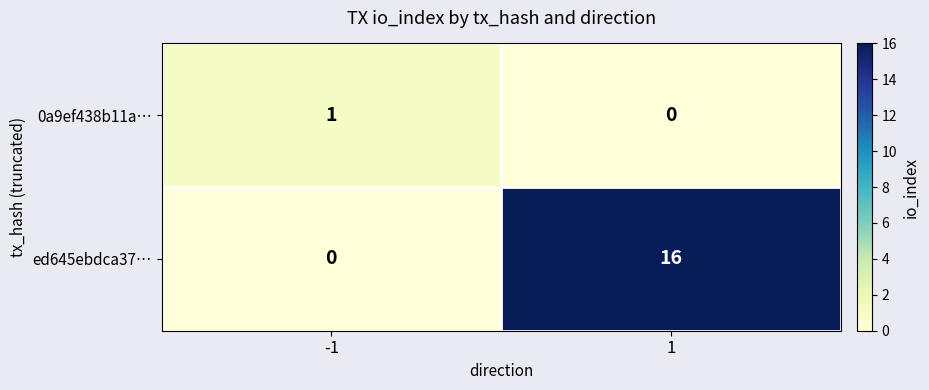

Reading right to left, extract all data points from this chart.

0a9ef438b11a…: 1=0	-1=1
ed645ebdca37…: 1=16	-1=0